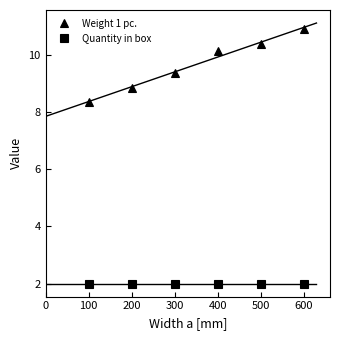

What is the difference between the maximum and second lowest values in the Weight 1 pc. series?

2.1